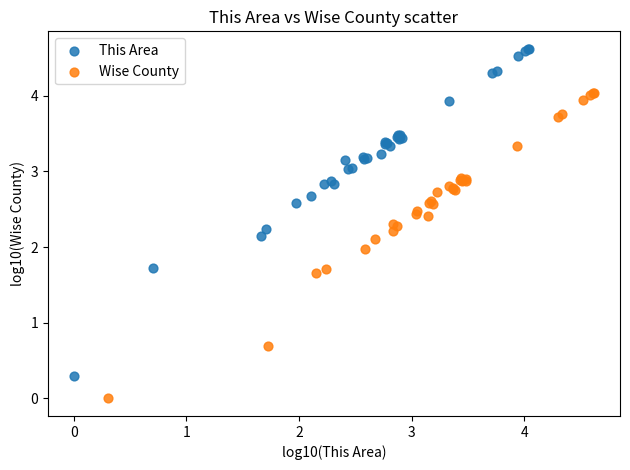

Which series contains the highest Y value?

This Area